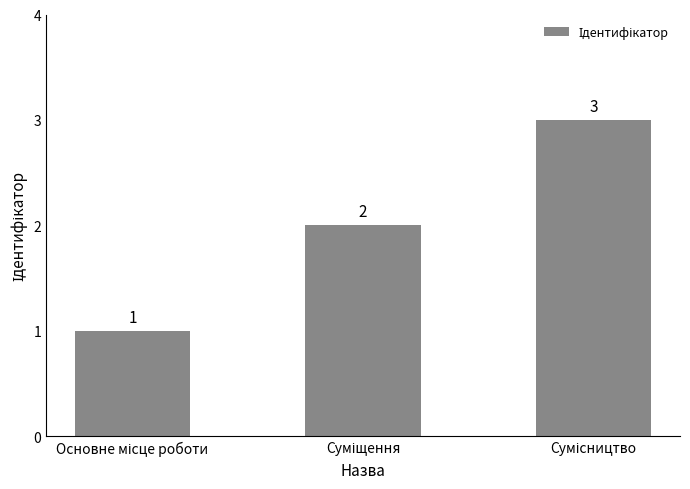

What is the maximum value shown in the chart?

3